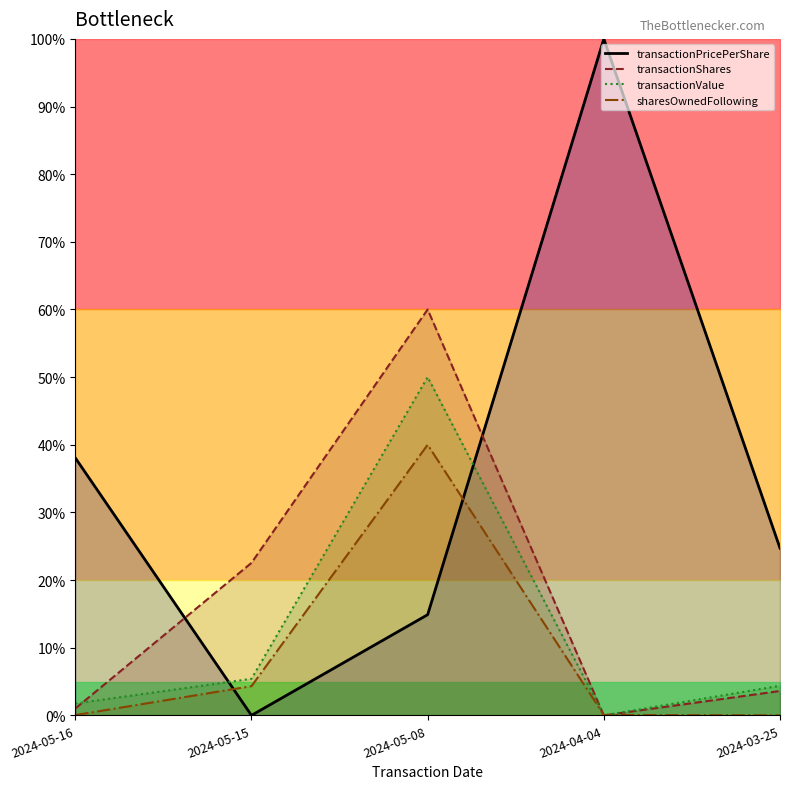

What is the total value across all series at 2024-05-08?

164.9